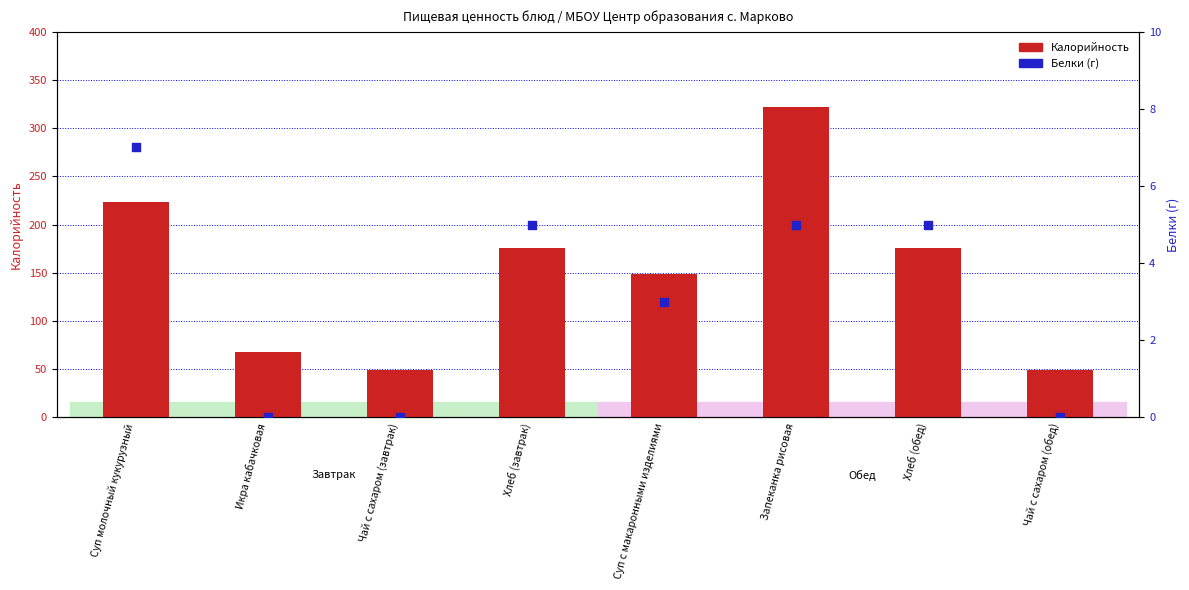

What are all the series names shown in the legend?

Калорийность, Белки